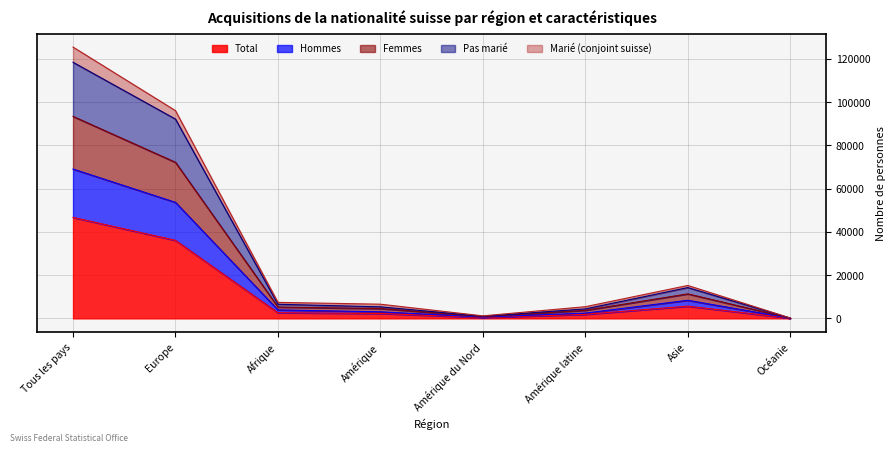

What is the sum of the Pas marié values at Amérique du Nord and Tous les pays?

119406